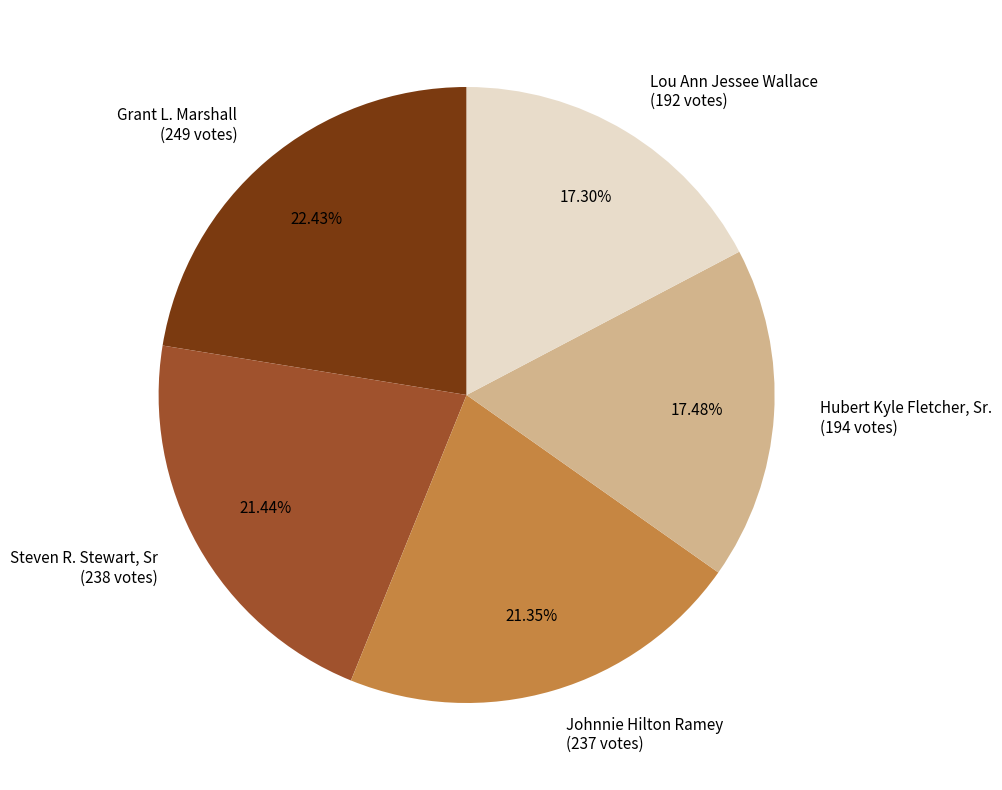

Rank the categories by value from highest to lowest.

Grant L. Marshall, Steven R. Stewart, Sr, Johnnie Hilton Ramey, Hubert Kyle Fletcher, Sr., Lou Ann Jessee Wallace